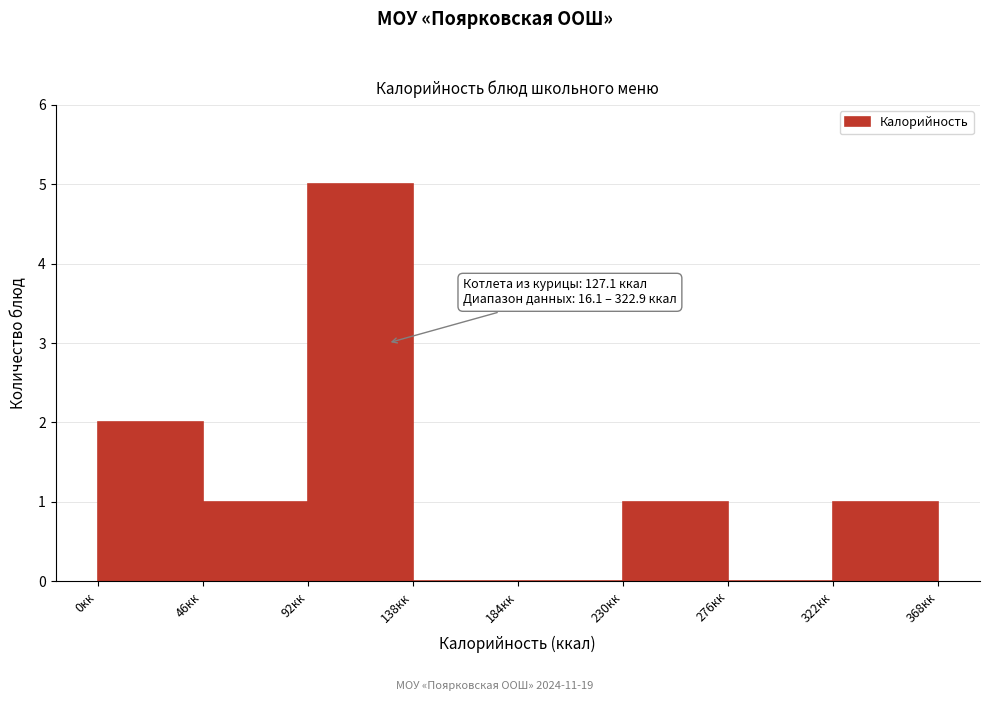

Which range on the x-axis has the tallest bar?

92 to 138